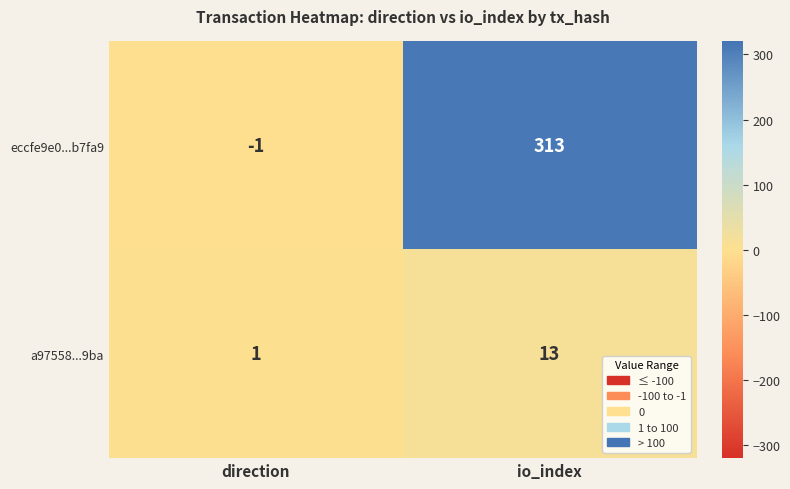

What is the difference between the a97558...9ba values at direction and io_index?

12